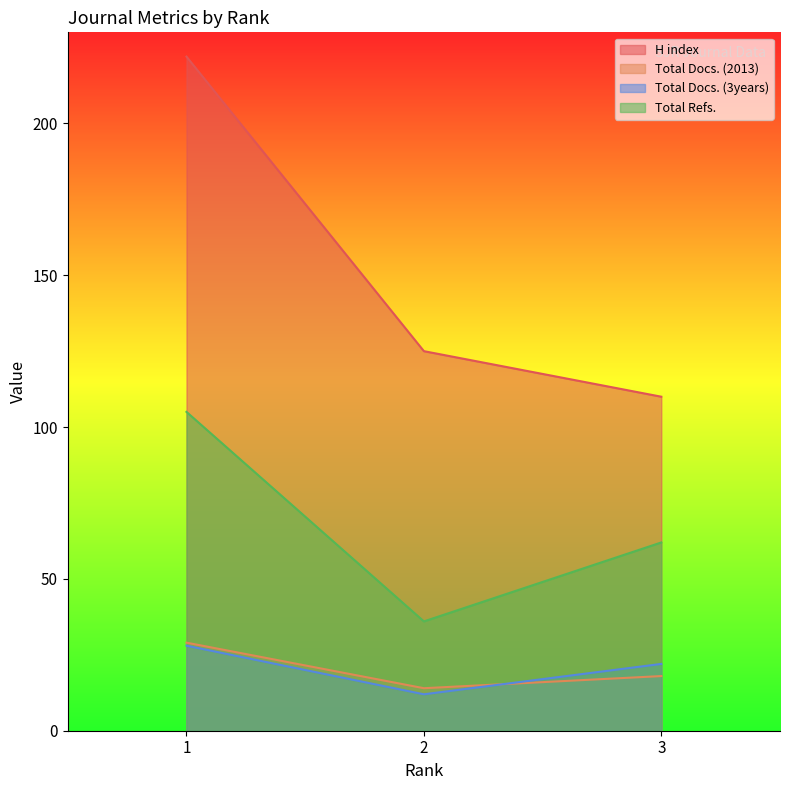

What is the smallest value displayed?

12